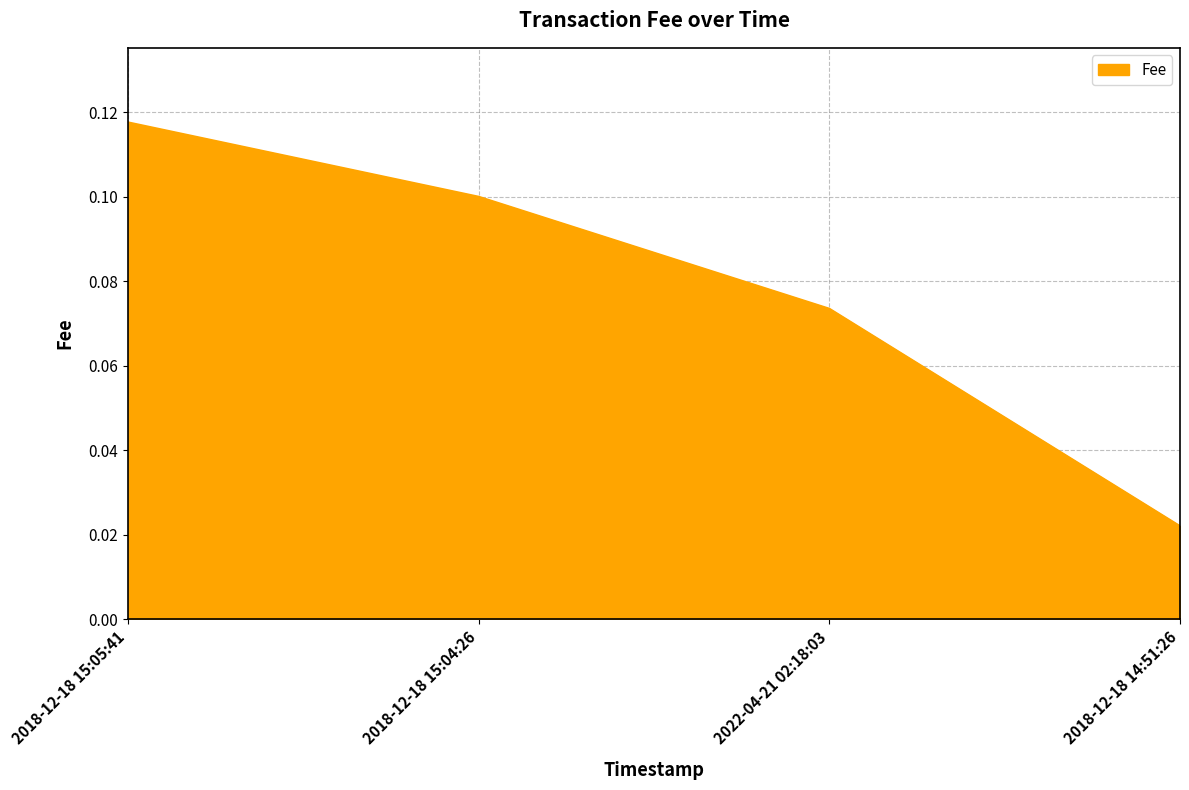

What position from the left is 2018-12-18 15:04:26?

2